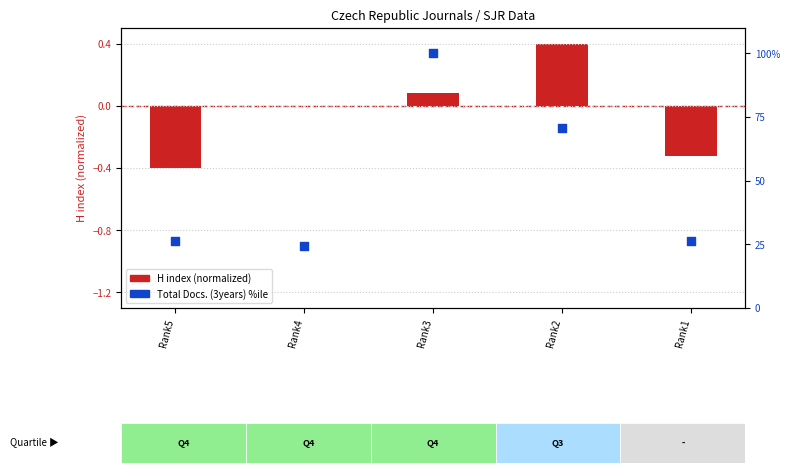

Which series has the largest Y range (max minus min)?

Total Docs (3years) %ile